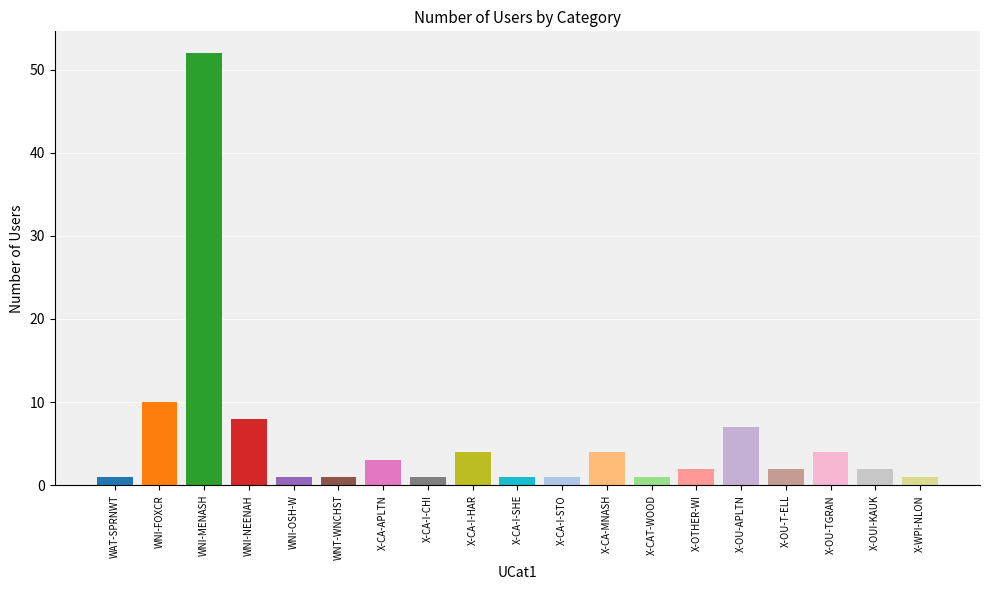

How many data points are less than 2?

8